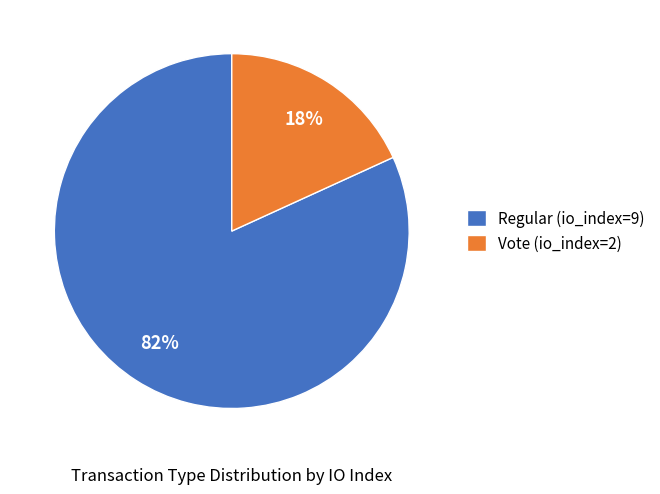

Between Vote (io_index=2) and Regular (io_index=9), which is larger?

Regular (io_index=9)